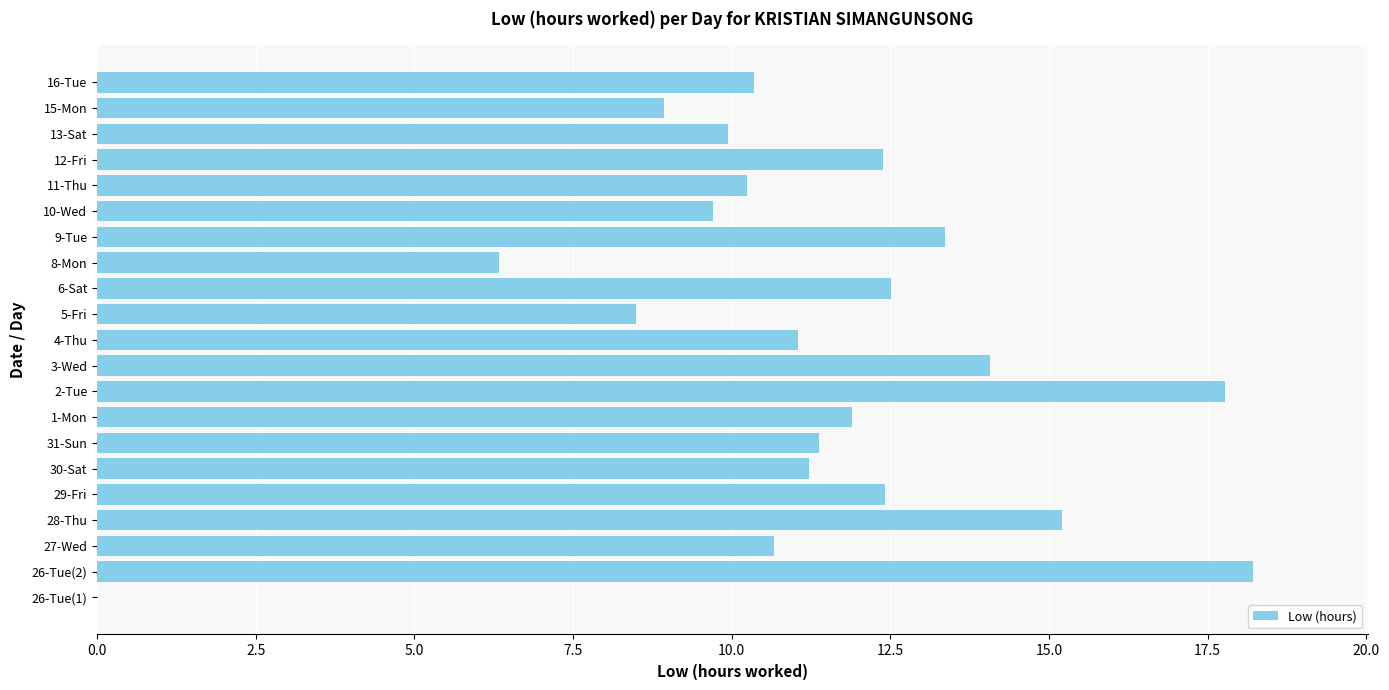

Which category has the highest value across all series?

26-Tue(2)